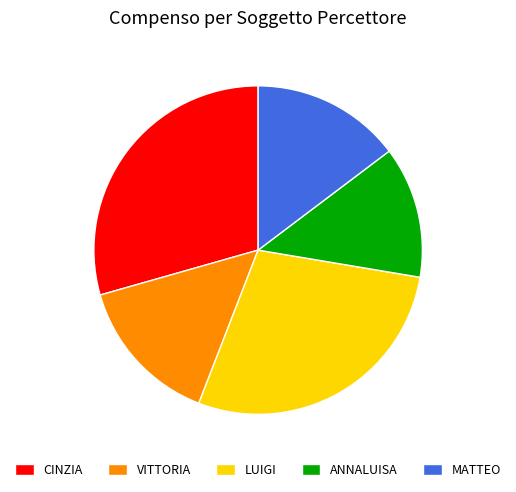

What is the ratio of the value at LUIGI to the value at CINZIA?

1.0